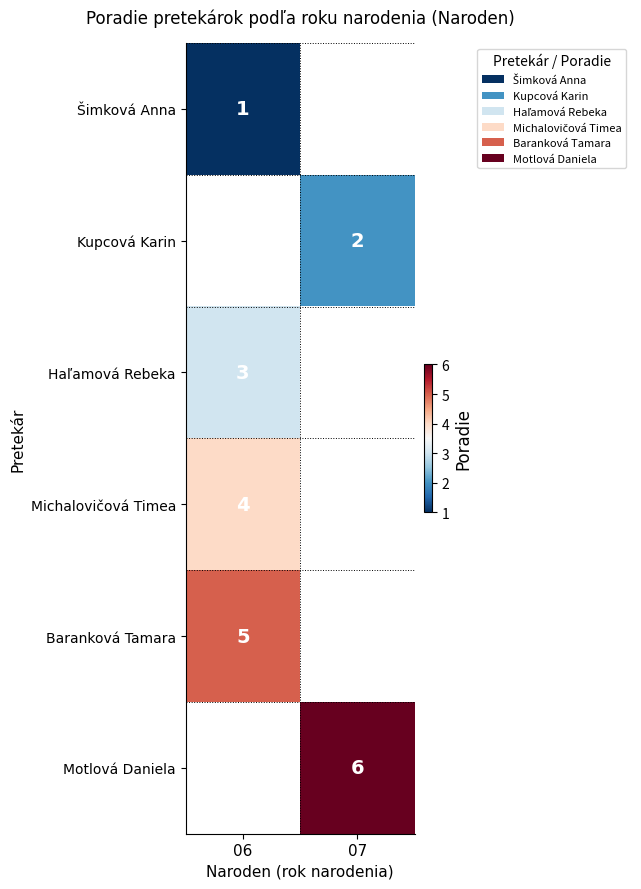

At which category does the chart reach its peak across all series?

07